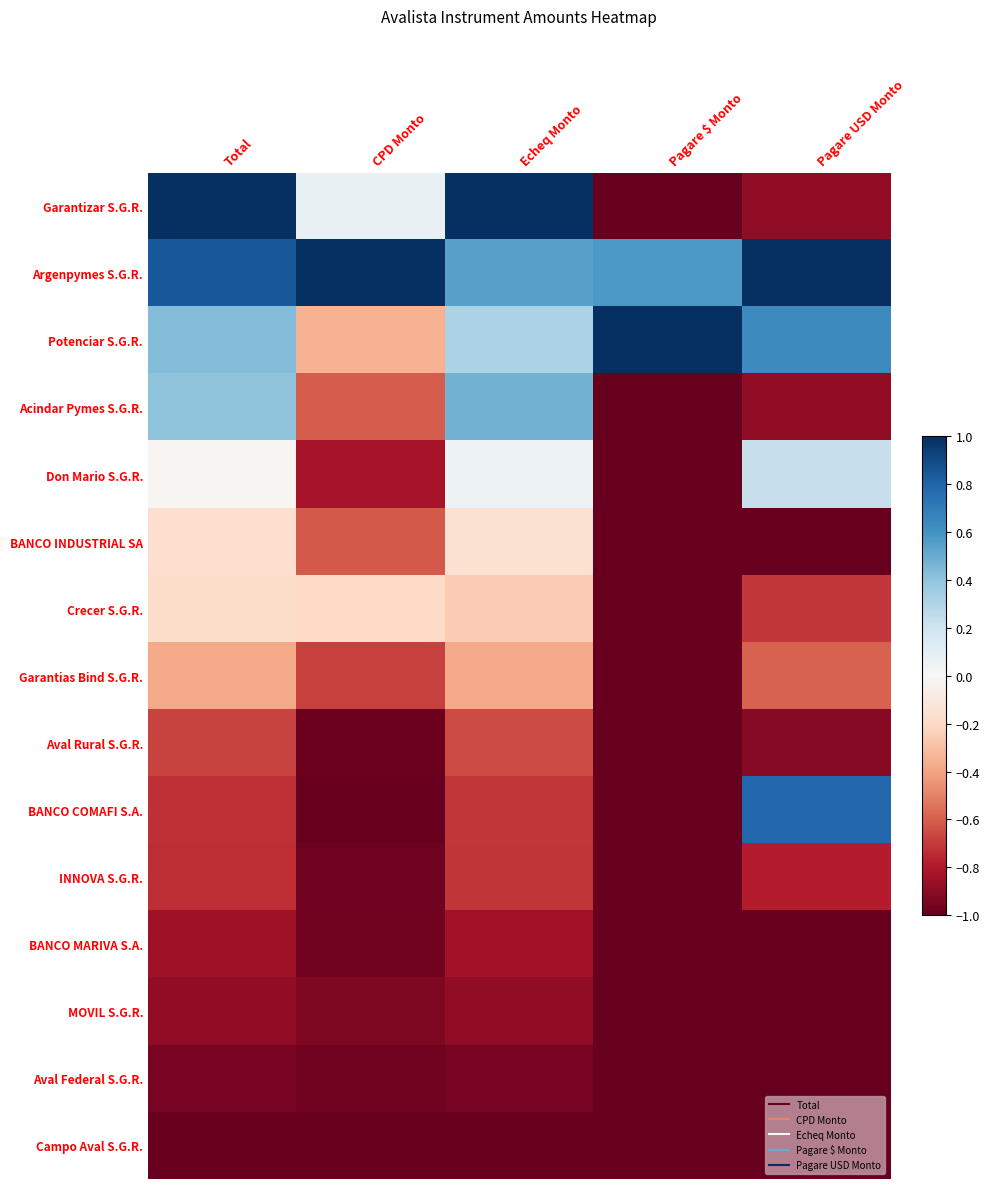

Rank the series by their maximum value, from lowest to highest.

Campo Aval S.G.R., Aval Federal S.G.R., MOVIL S.G.R., BANCO MARIVA S.A., INNOVA S.G.R., Aval Rural S.G.R., Garantias Bind S.G.R., Crecer S.G.R., BANCO INDUSTRIAL SA, Don Mario S.G.R., Acindar Pymes S.G.R., BANCO COMAFI S.A., Garantizar S.G.R., Argenpymes S.G.R., Potenciar S.G.R.